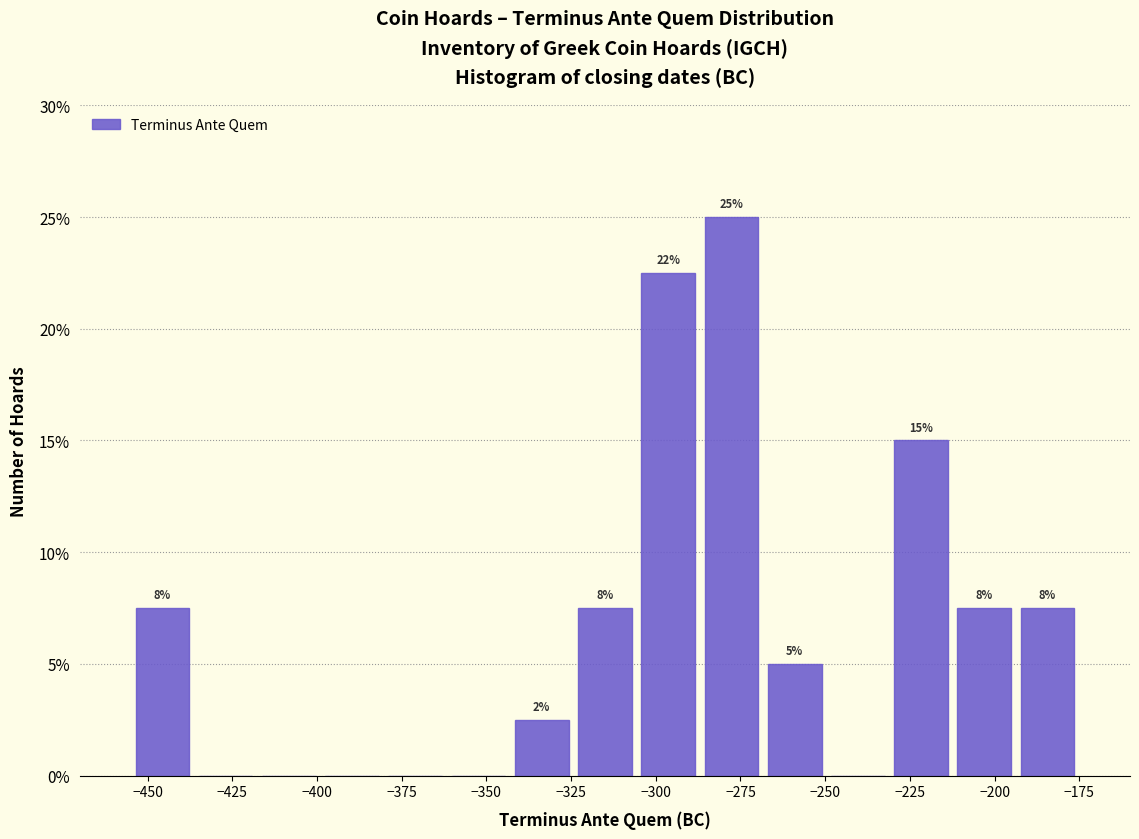

Read against the x-axis, roughly where is the centre of the tallest bar?

-280